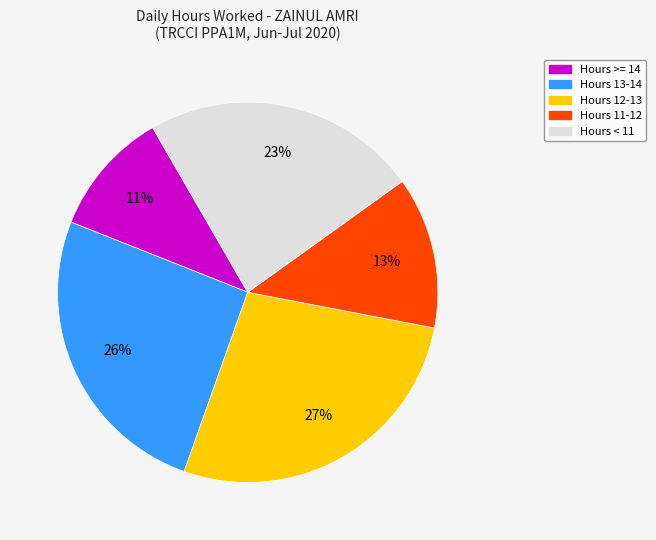

Is there a majority slice in this chart?

No